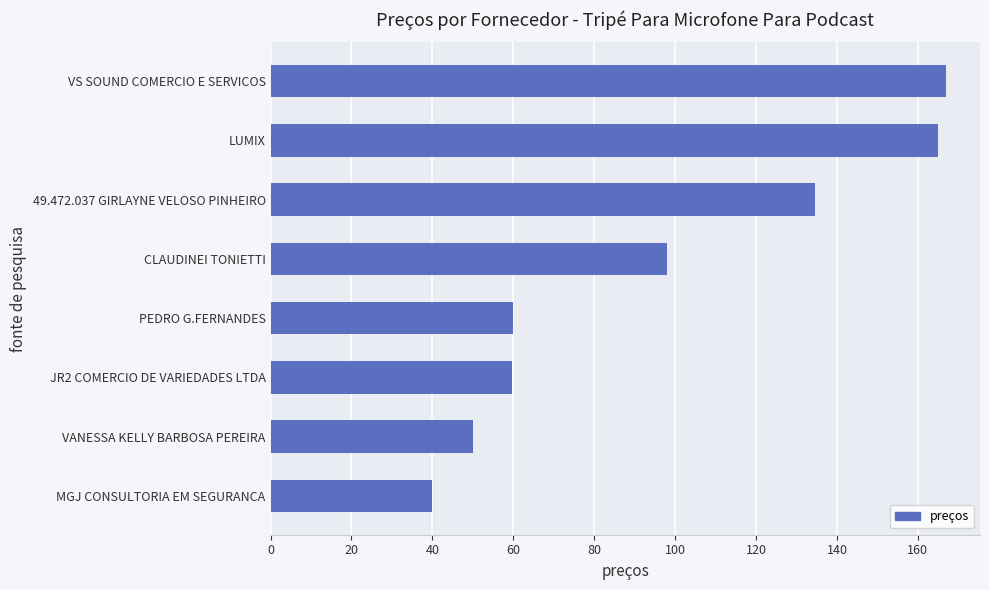

What is the average value?

96.8